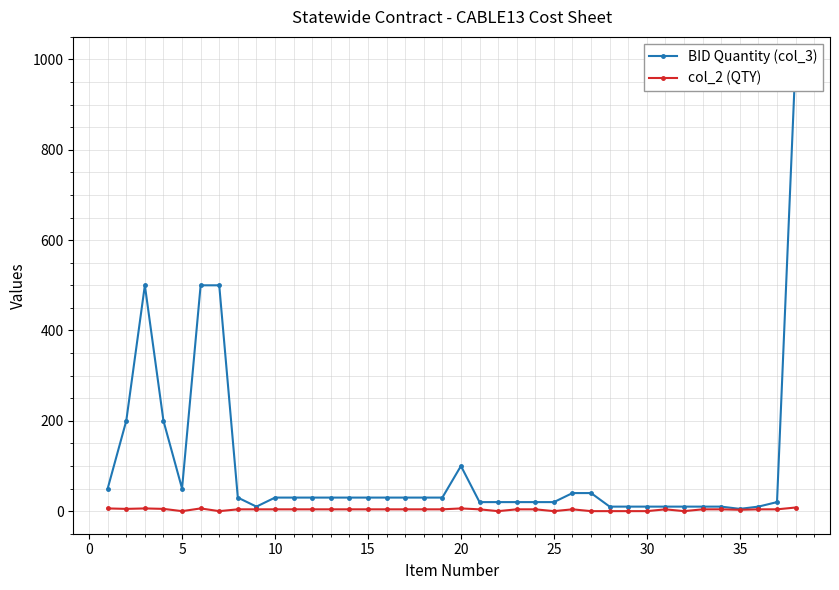

What is the value of the col_2 (QTY) point at the 34th from the left?

4